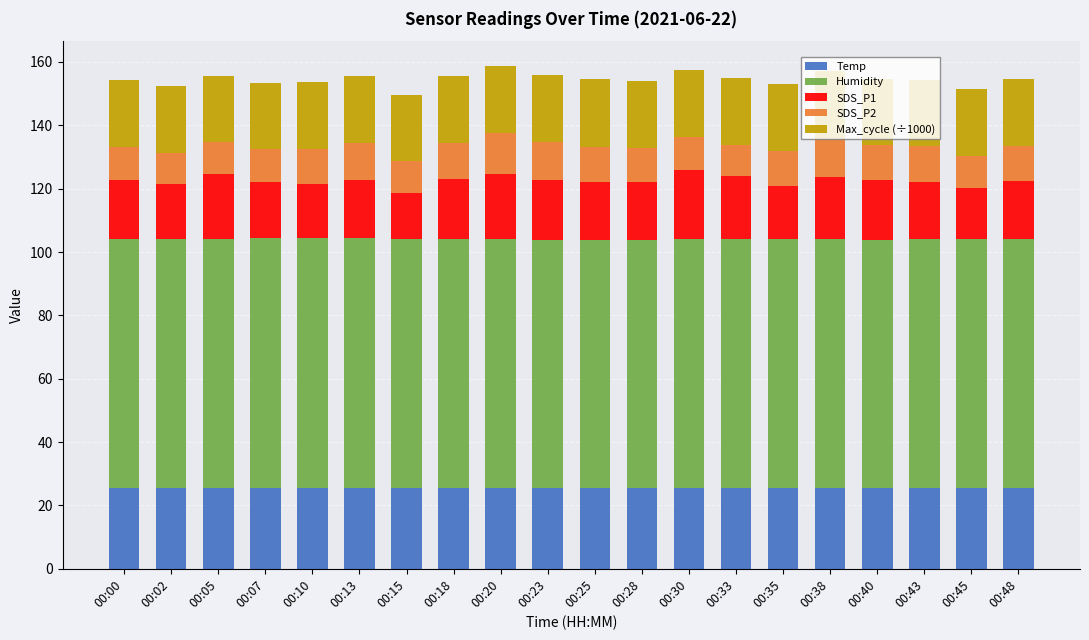

What is the minimum value for Temp?

25.4